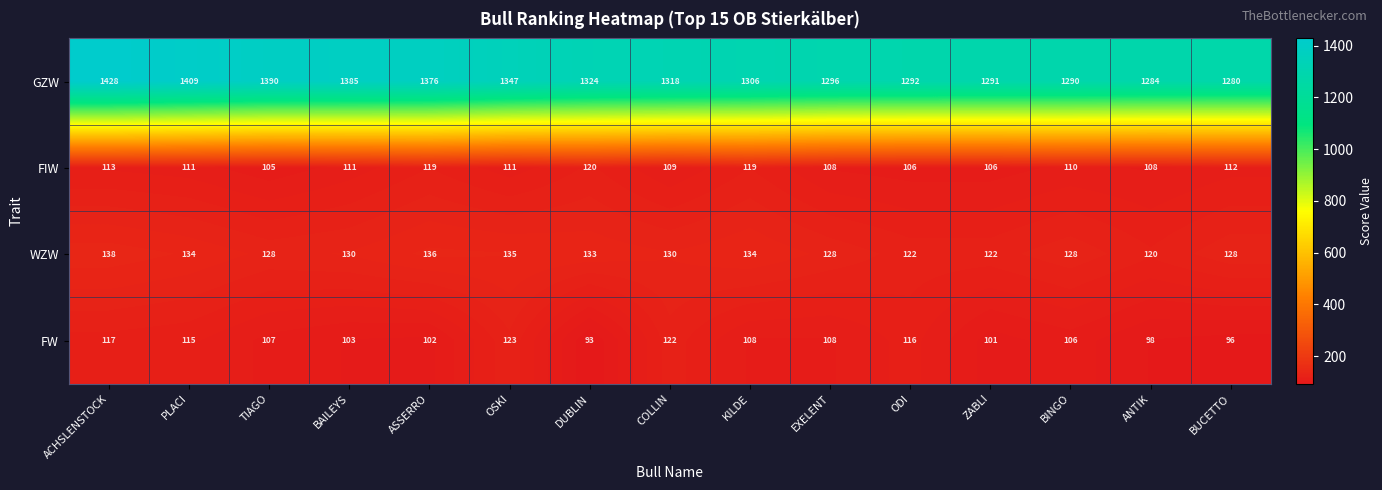

True or false: FIW has a value of 74 at BAILEYS.

False